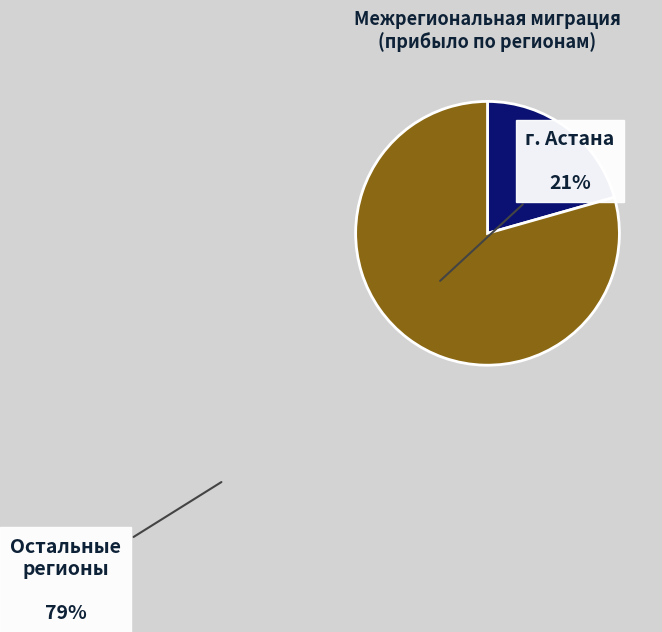

Rank the categories by value from highest to lowest.

Остальные регионы, г. Астана